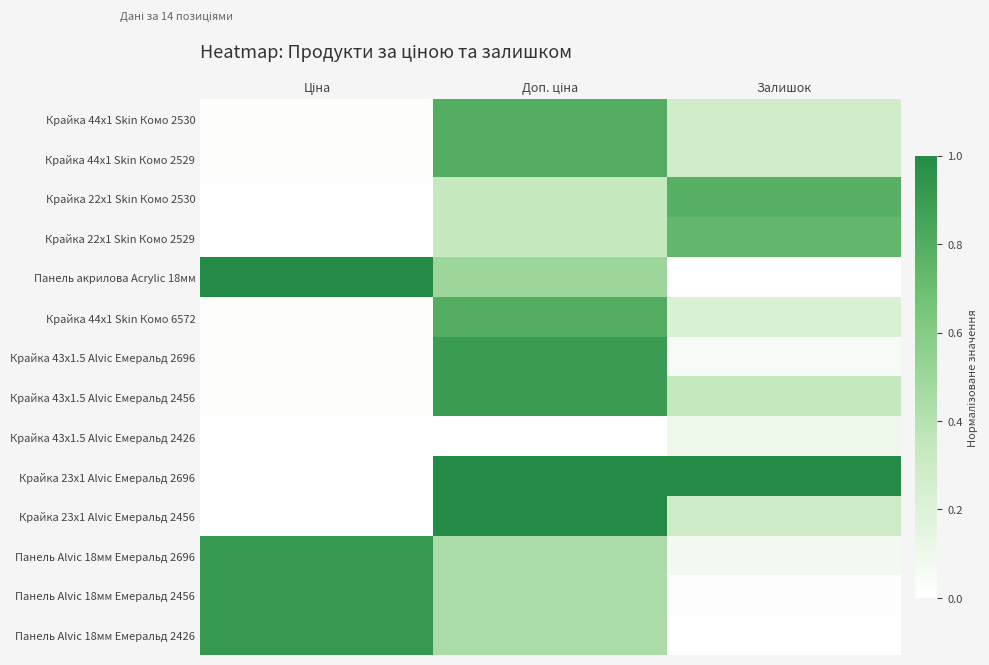

Reading right to left, transcribe all the data shown in this chart.

Крайка 44x1 Skin Комо 2530: Залишок=0.3	Доп. ціна=0.8	Ціна=0.0
Крайка 44x1 Skin Комо 2529: Залишок=0.3	Доп. ціна=0.8	Ціна=0.0
Крайка 22x1 Skin Комо 2530: Залишок=0.8	Доп. ціна=0.3	Ціна=0.0
Крайка 22x1 Skin Комо 2529: Залишок=0.7	Доп. ціна=0.3	Ціна=0.0
Панель акрилова Acrylic 18мм: Залишок=0.0	Доп. ціна=0.5	Ціна=1.0
Крайка 44x1 Skin Комо 6572: Залишок=0.2	Доп. ціна=0.8	Ціна=0.0
Крайка 43x1.5 Alvic Емеральд 2696: Залишок=0.0	Доп. ціна=0.9	Ціна=0.0
Крайка 43x1.5 Alvic Емеральд 2456: Залишок=0.3	Доп. ціна=0.9	Ціна=0.0
Крайка 43x1.5 Alvic Емеральд 2426: Залишок=0.1	Доп. ціна=0.0	Ціна=0.0
Крайка 23x1 Alvic Емеральд 2696: Залишок=1.0	Доп. ціна=1.0	Ціна=0.0
Крайка 23x1 Alvic Емеральд 2456: Залишок=0.3	Доп. ціна=1.0	Ціна=0.0
Панель Alvic 18мм Емеральд 2696: Залишок=0.1	Доп. ціна=0.4	Ціна=0.9
Панель Alvic 18мм Емеральд 2456: Залишок=0.0	Доп. ціна=0.4	Ціна=0.9
Панель Alvic 18мм Емеральд 2426: Залишок=0.0	Доп. ціна=0.4	Ціна=0.9